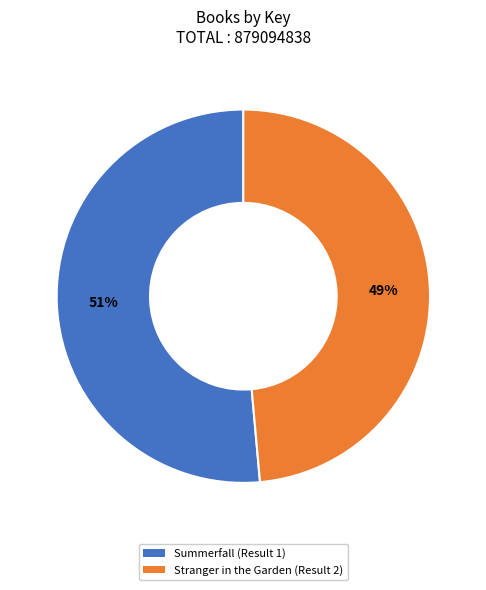

What percentage is the Stranger in the Garden (Result 2) slice, to the nearest percent?

49%